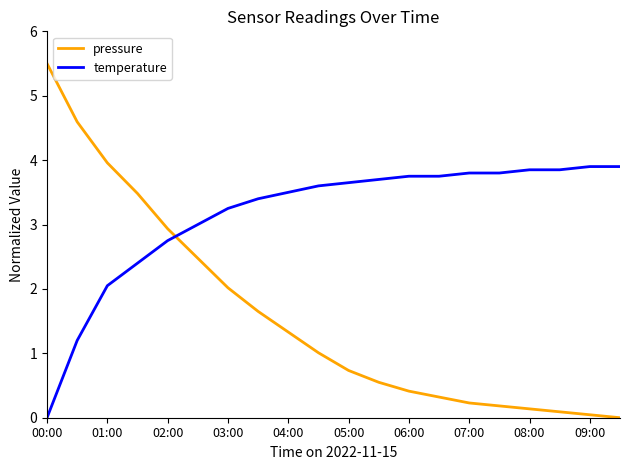

Which series ends up on top after the final intersection of pressure and temperature?

temperature